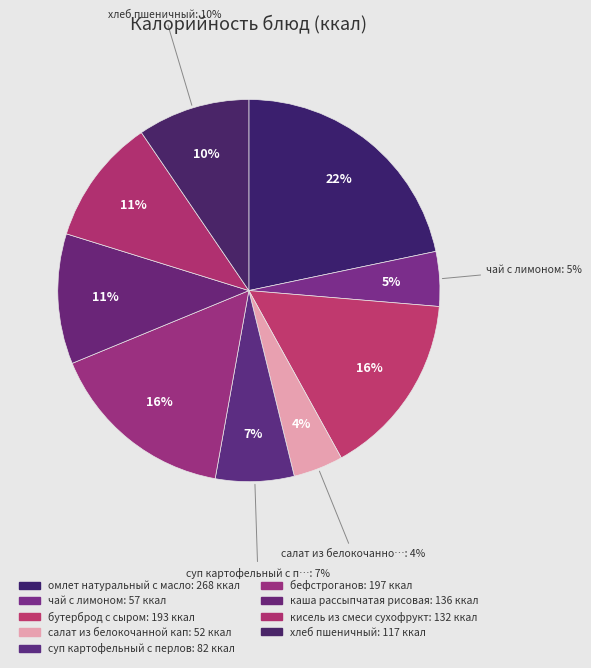

What is the change in value from чай с лимоном to хлеб пшеничный?

+60.3